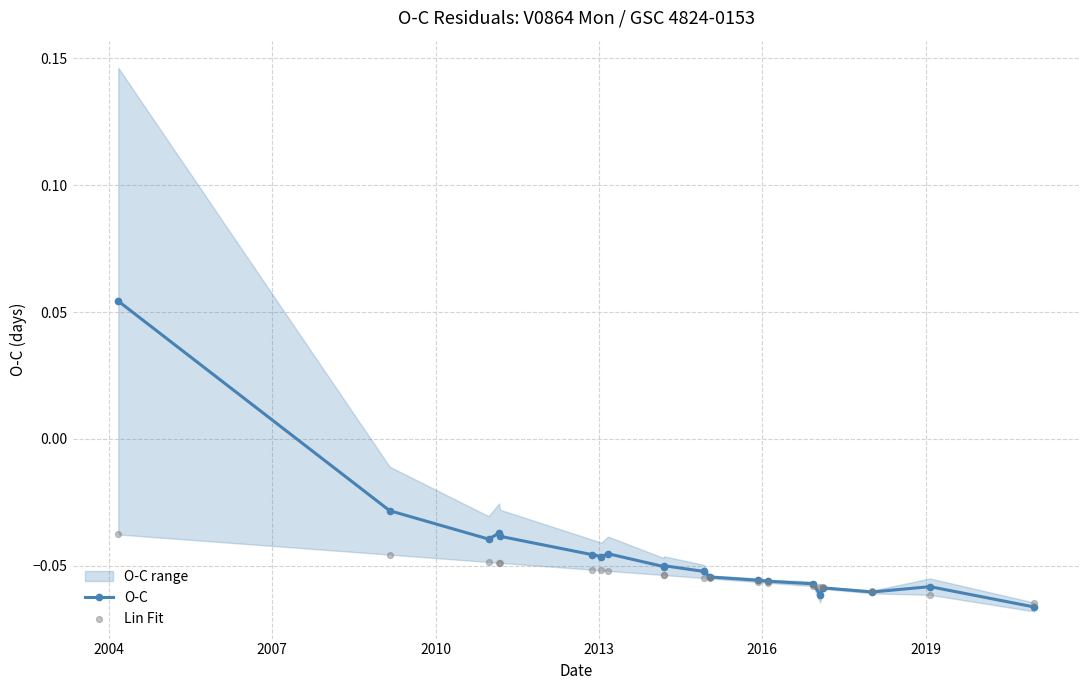

True or false: O-C has more than 1 points higher than both neighbors.

True